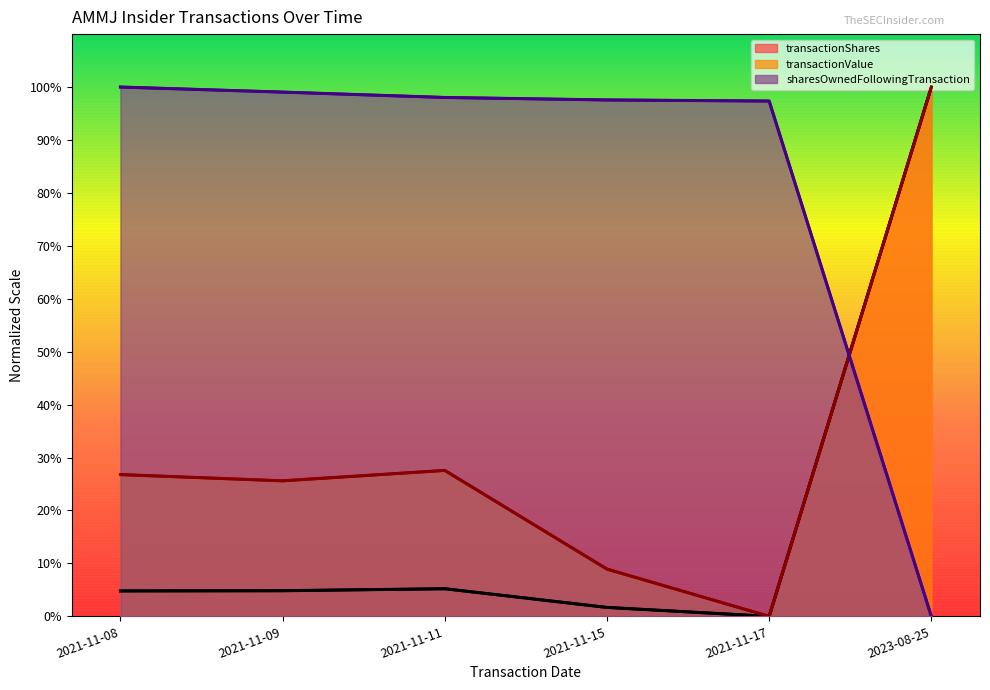

At which label does transactionValue first exceed 26?

2021-11-08